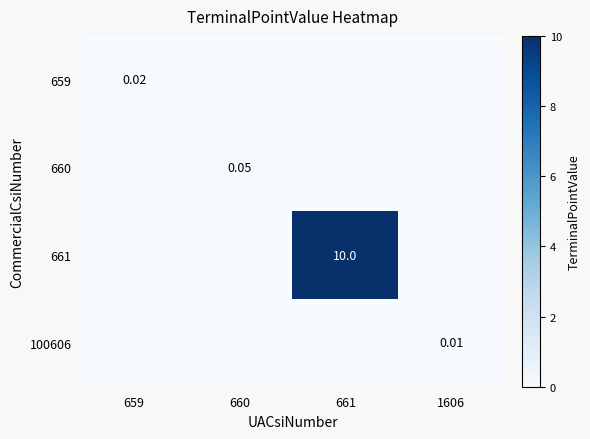

How many values in 661 are above zero?

1